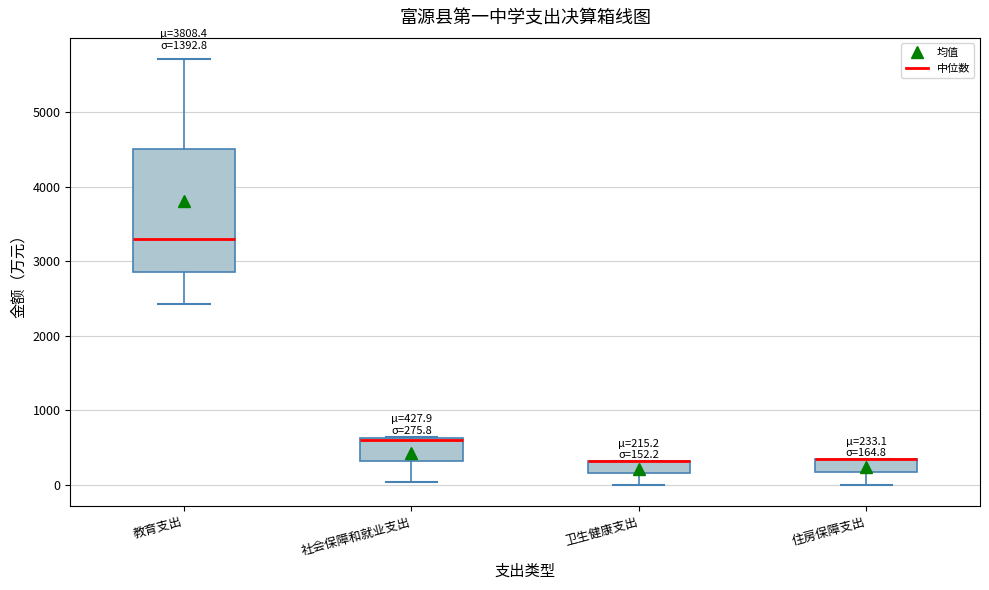

Comparing the boxes themselves (not the whiskers), which one is the tallest?

教育支出